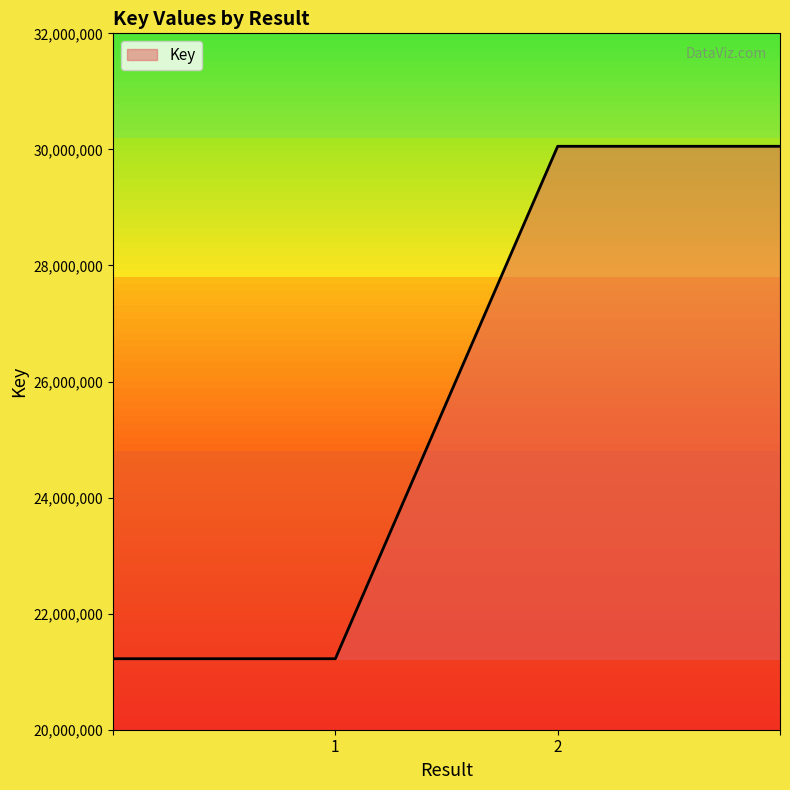

What is the minimum value shown in the chart?

21223275